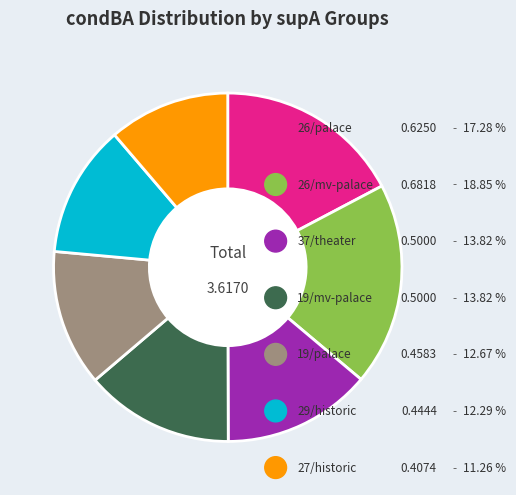

To the nearest percent, what portion does supA=26 (movie palace) represent?

19%